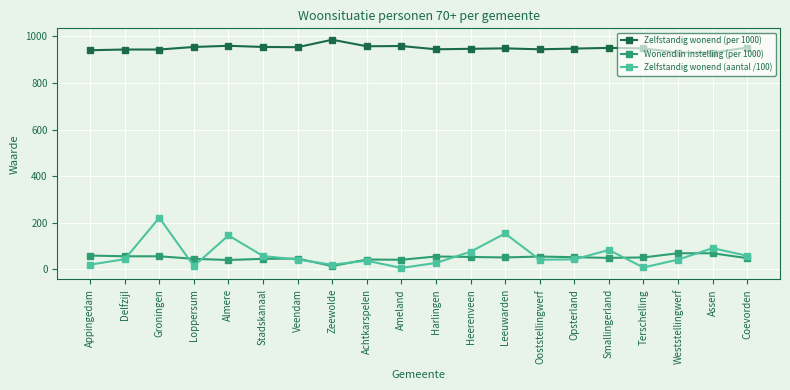

Where is the first local minimum for Zelfstandig wonend (aantal /100)?

Loppersum